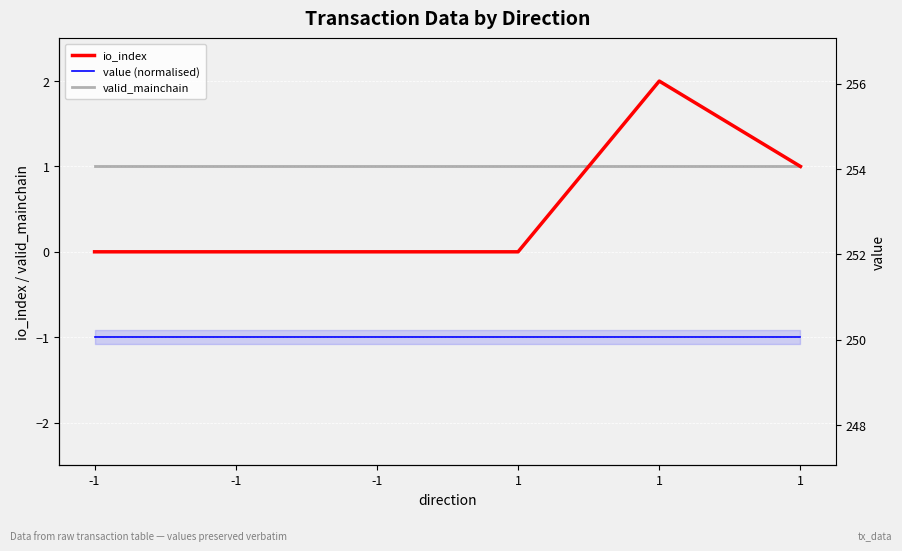

What are all the series names shown in the legend?

io_index, value (normalised), valid_mainchain